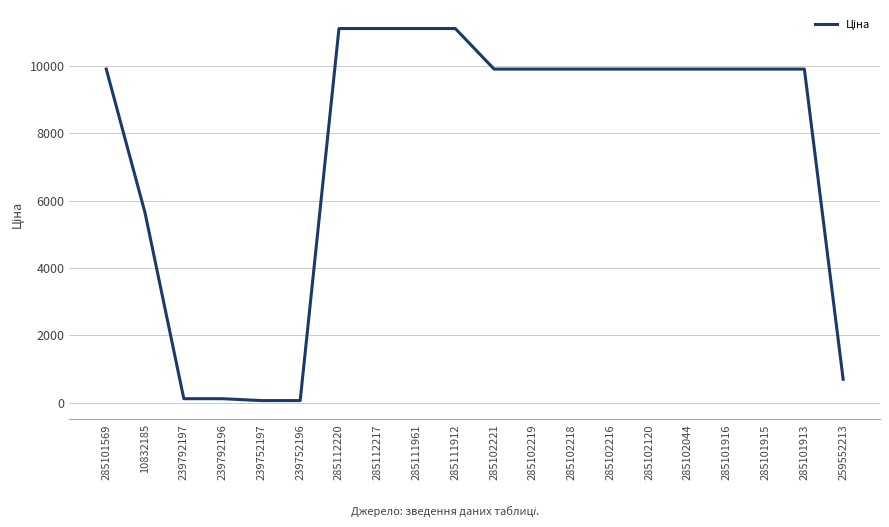

What position from the right is 239752196?

15